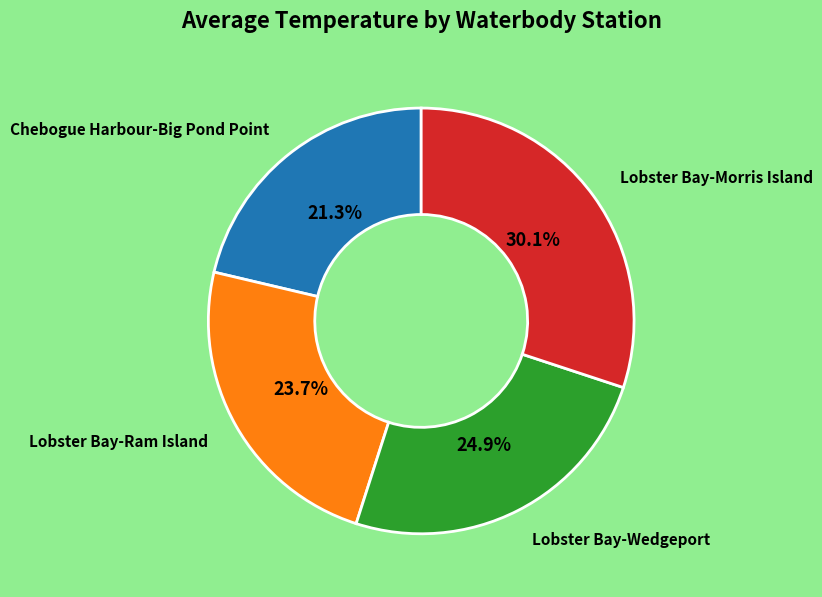

Which slice is the largest?

Lobster Bay-Morris Island